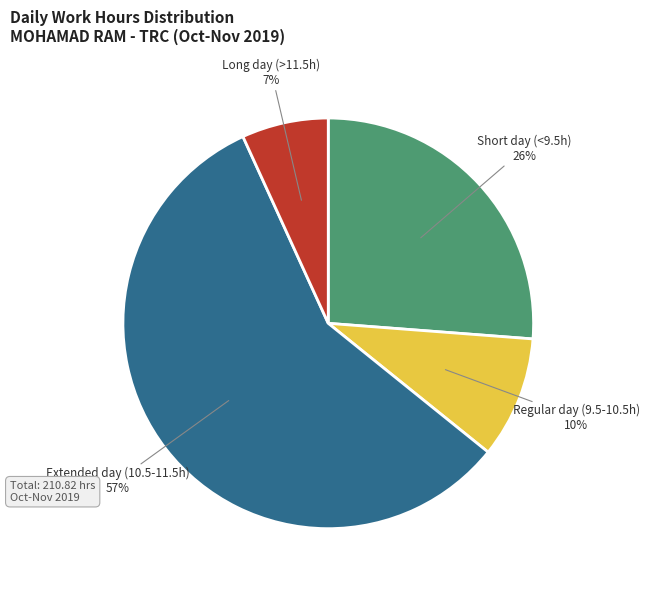

Which slice is the largest?

Extended day (10.5-11.5h)